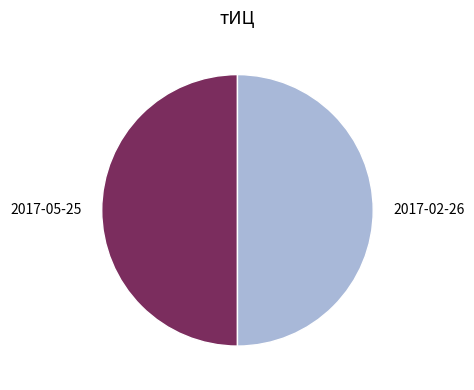

Combined, do 2017-02-26 and 2017-05-25 account for over 50%?

Yes